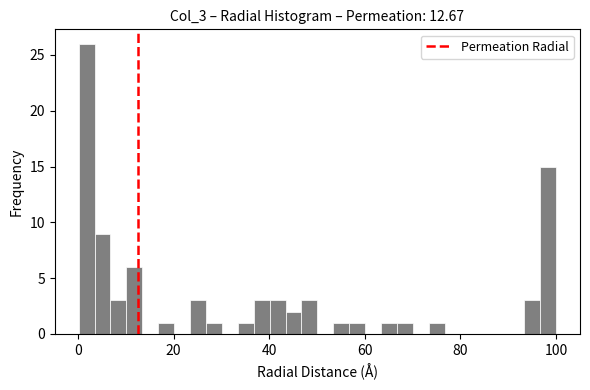

Around what value on the x-axis is the tallest bar? Give the approximate position of its centre, as read against the axis.

2